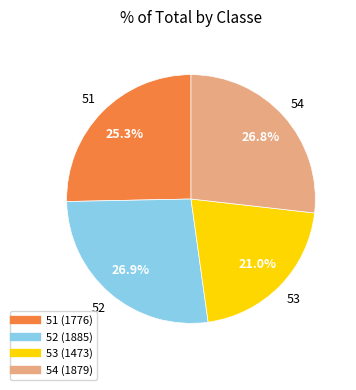

Approximately how many times larger is the value at 51 compared to 54?

0.9